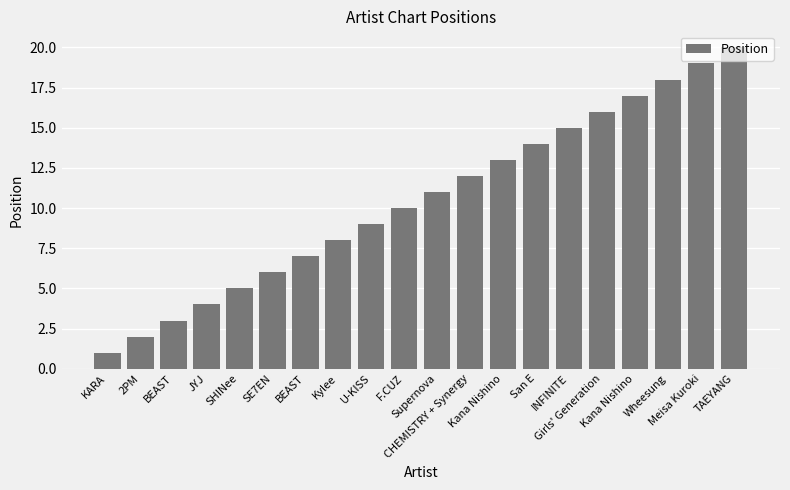

What is the average value?

10